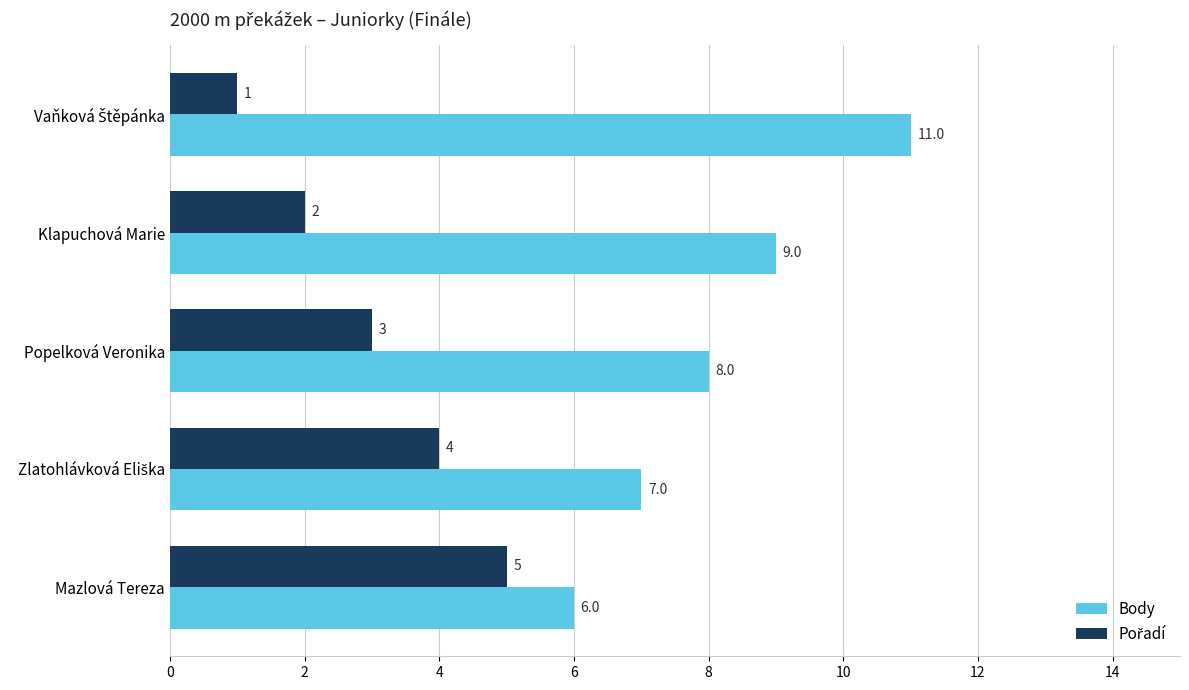

What is the difference between the maximum and minimum values in the Body series?

5